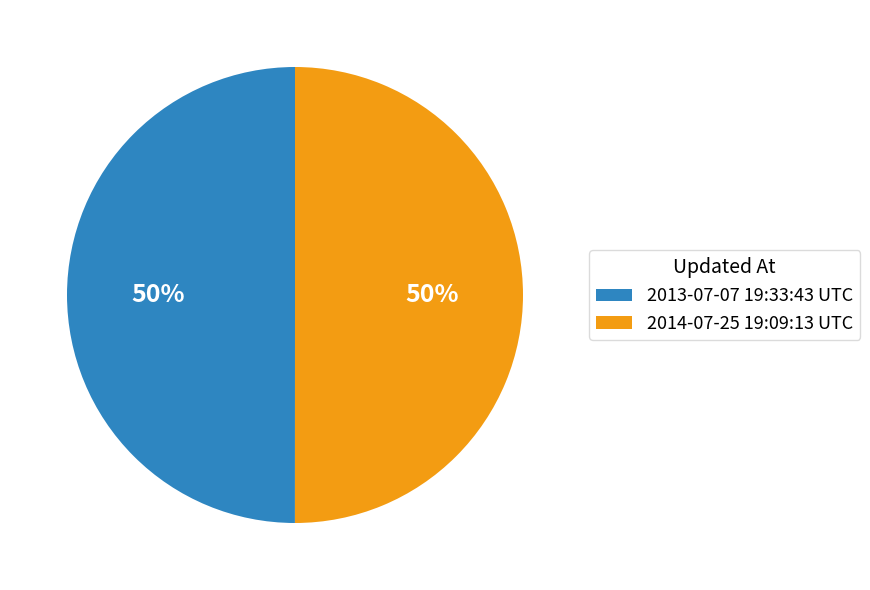

How many slices are in this pie chart?

2